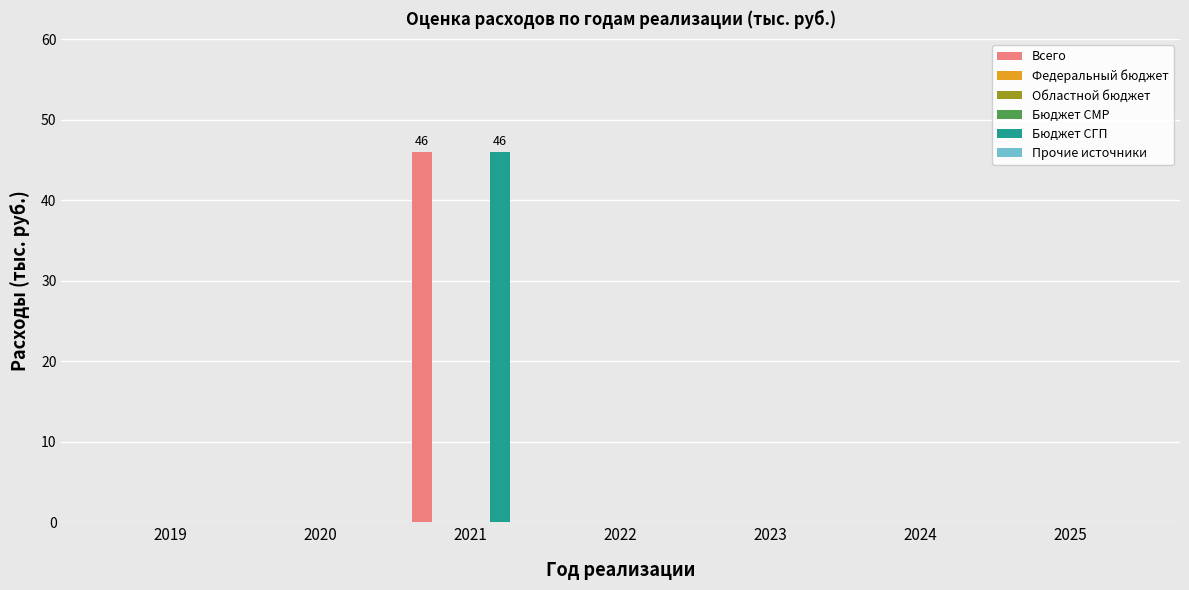

The value of Всего at 2021 is 15. True or false?

False